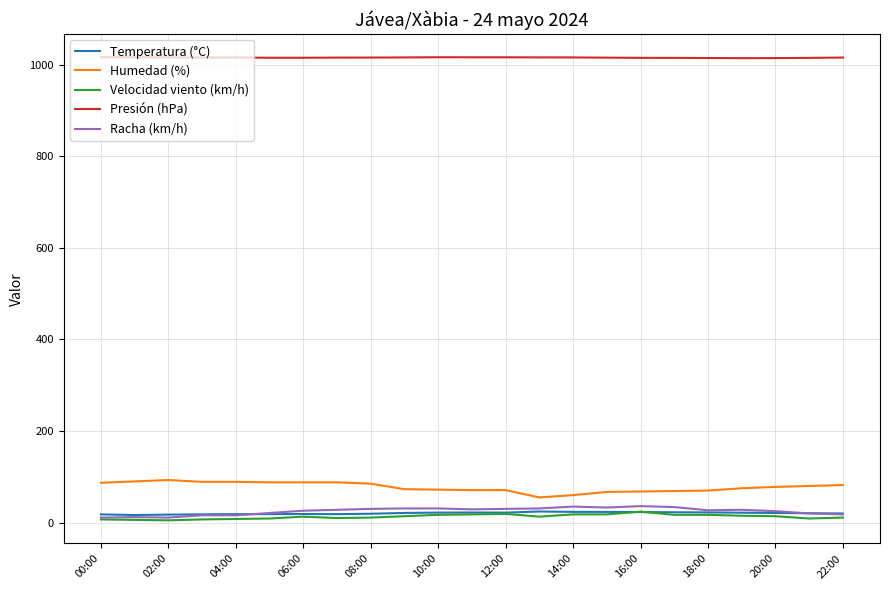

What is the maximum value shown in the chart?

1016.2